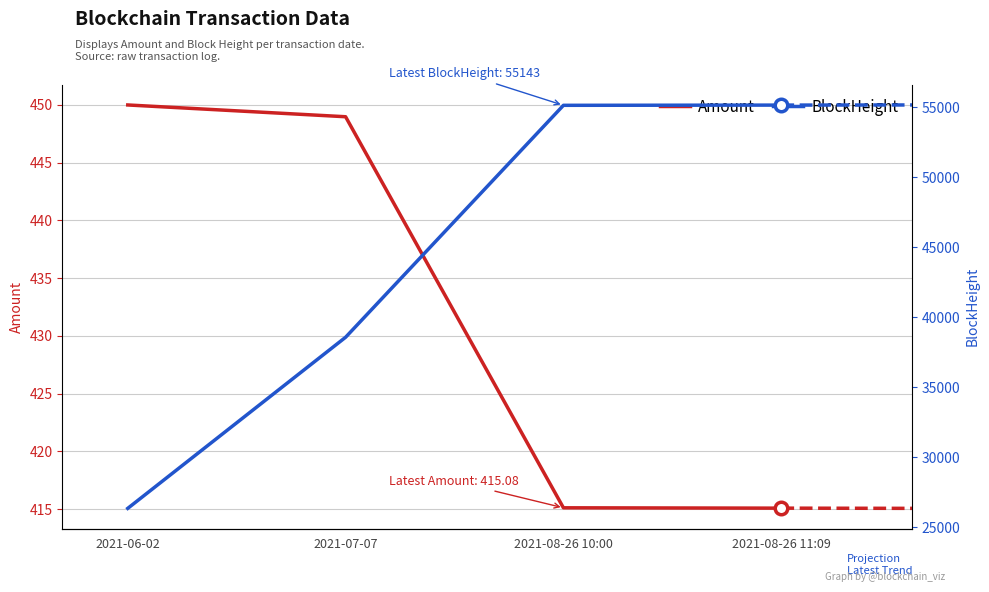

List the series in order of their peak value, lowest first.

Amount, BlockHeight